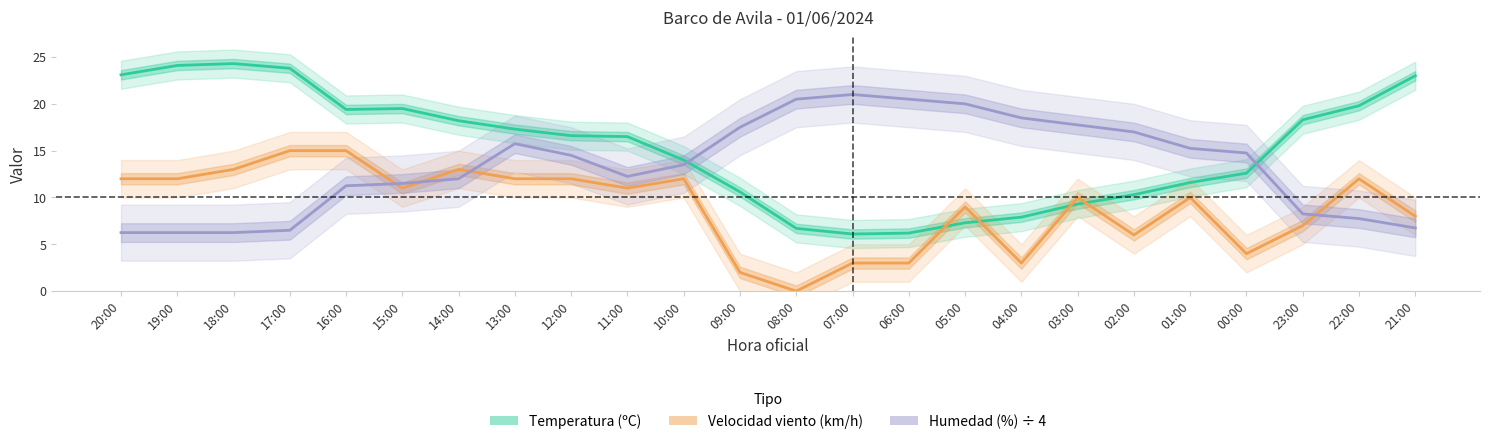

Rank the categories by Velocidad viento (km/h) value from highest to lowest.

17:00, 16:00, 18:00, 14:00, 20:00, 19:00, 13:00, 12:00, 10:00, 22:00, 15:00, 11:00, 03:00, 01:00, 05:00, 21:00, 23:00, 02:00, 00:00, 07:00, 06:00, 04:00, 09:00, 08:00